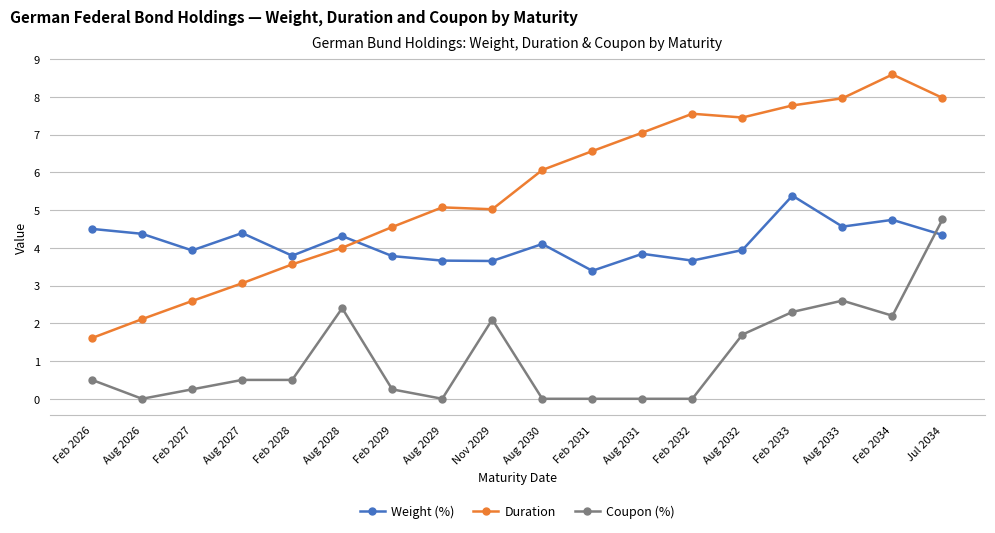

List the series in order of their overall mean, highest first.

Duration, Weight (%), Coupon (%)